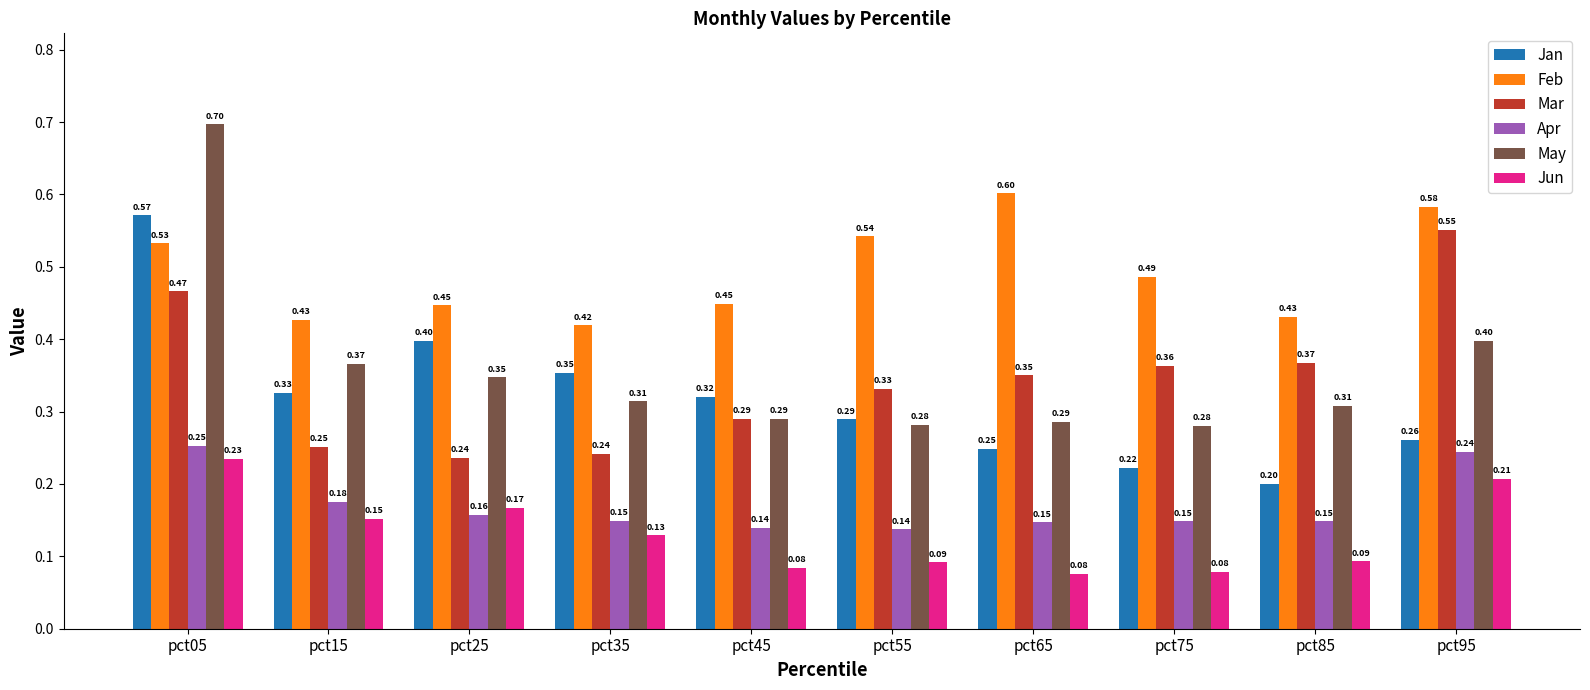

Which category has the highest value in the Apr series?

pct05